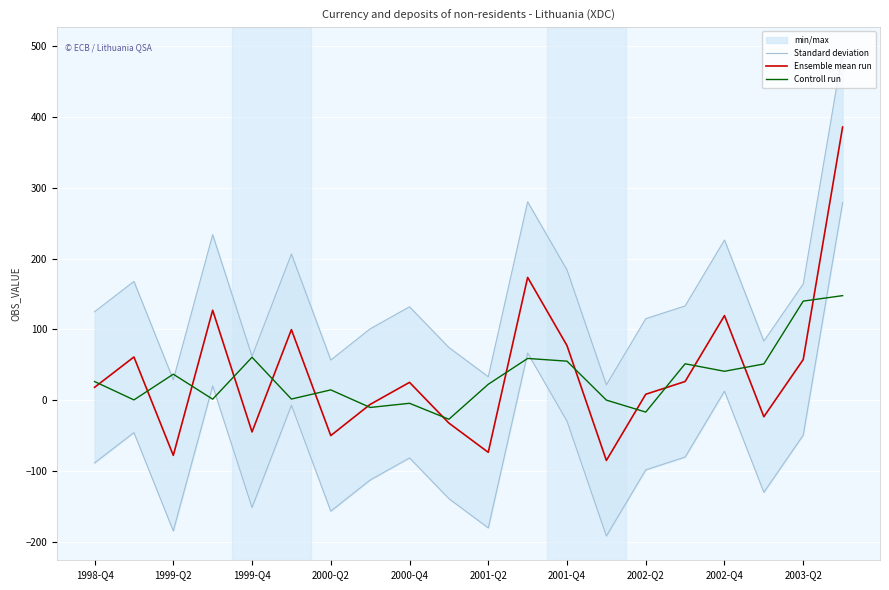

How many lines are shown in the chart?

3